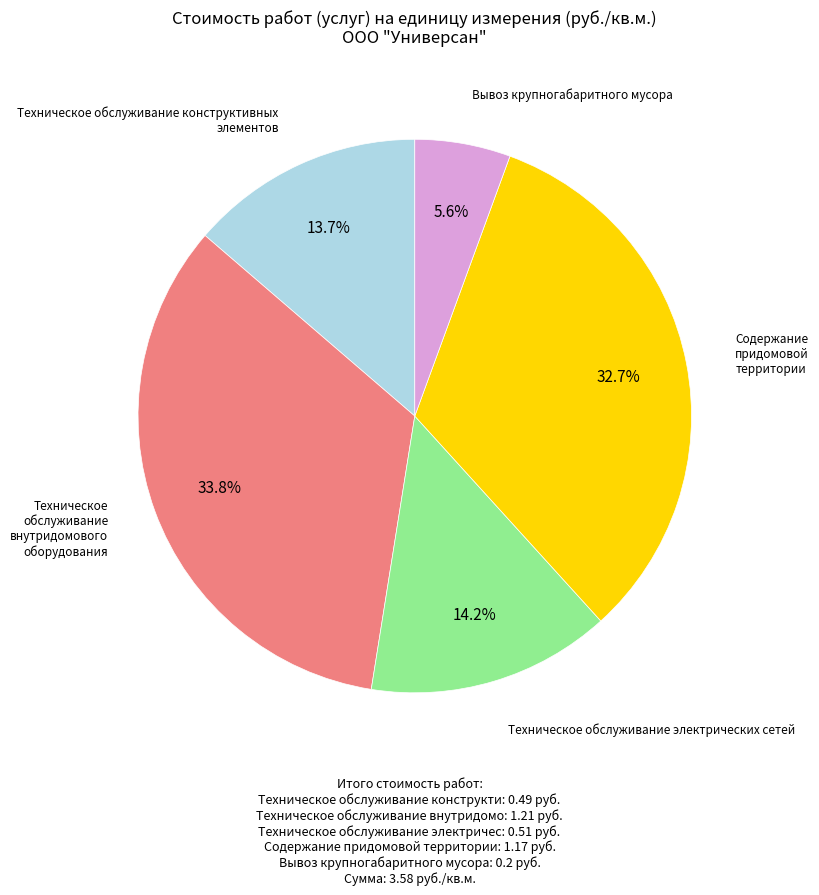

Is there any slice that represents more than half of the pie?

No